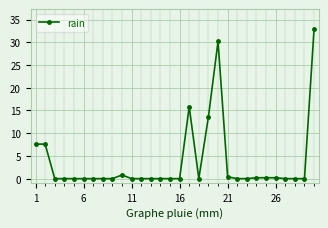

What is the sum of all values?

109.6